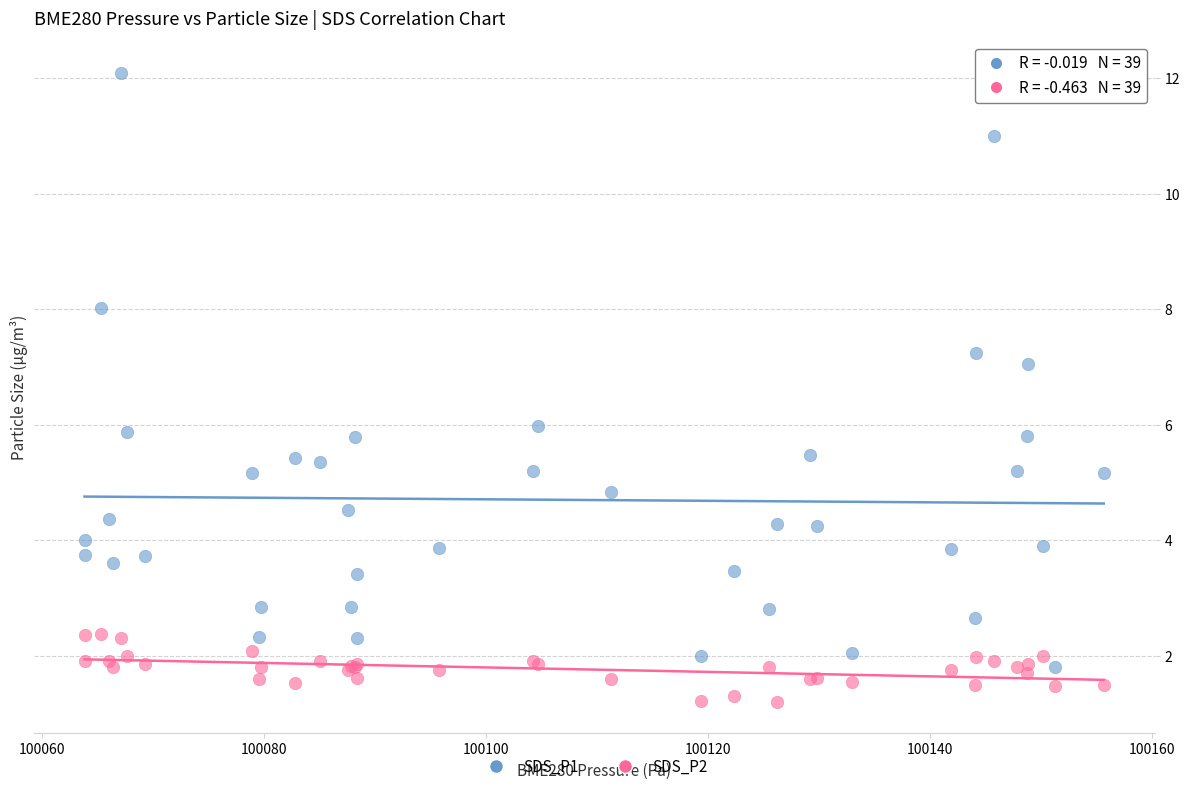

Which series reaches the minimum Y coordinate?

SDS_P2